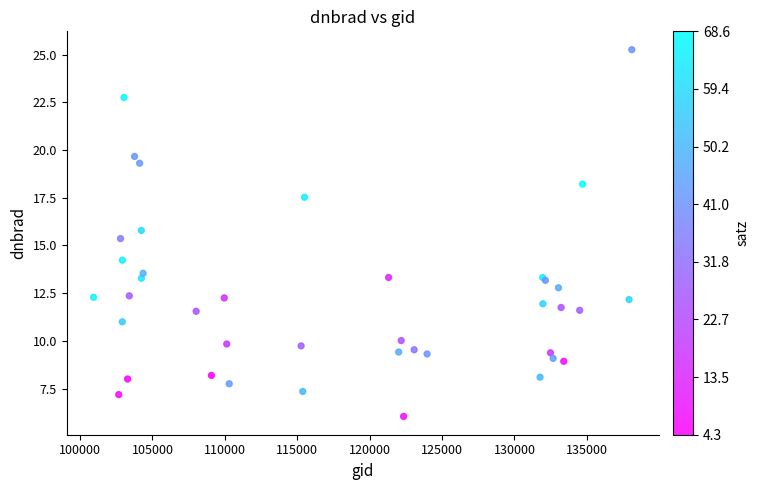

What Y value in the scatter plot is closest to 15?

15.4